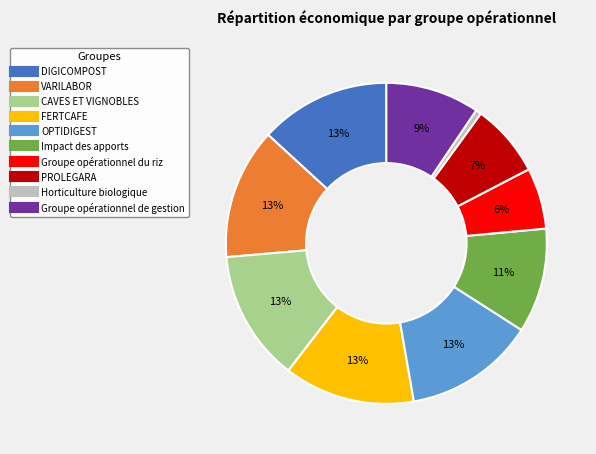

To the nearest percent, what portion does VARILABOR represent?

13%